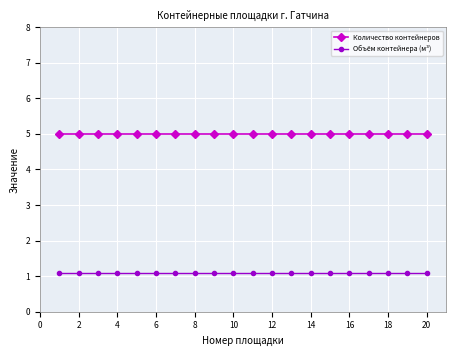

Rank the series by their average value, from lowest to highest.

Объём контейнера (м³), Количество контейнеров